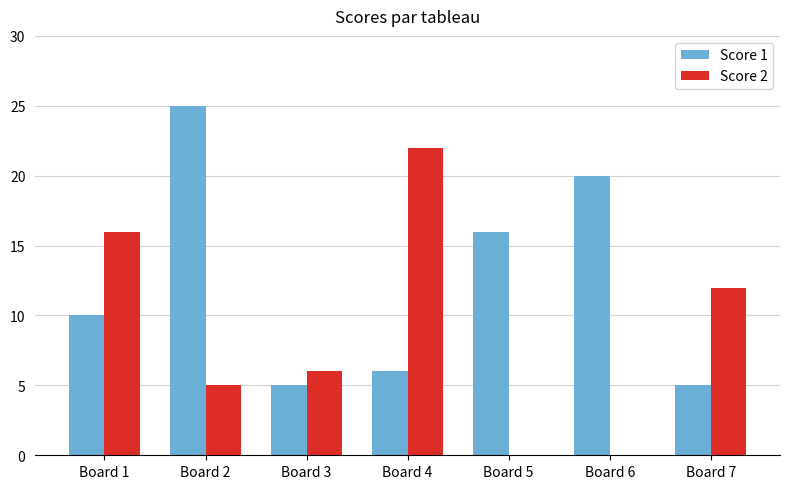

Reading left to right, transcribe all the data shown in this chart.

Score 1: 10	25	5	6	16	20	5
Score 2: 16	5	6	22	0	0	12